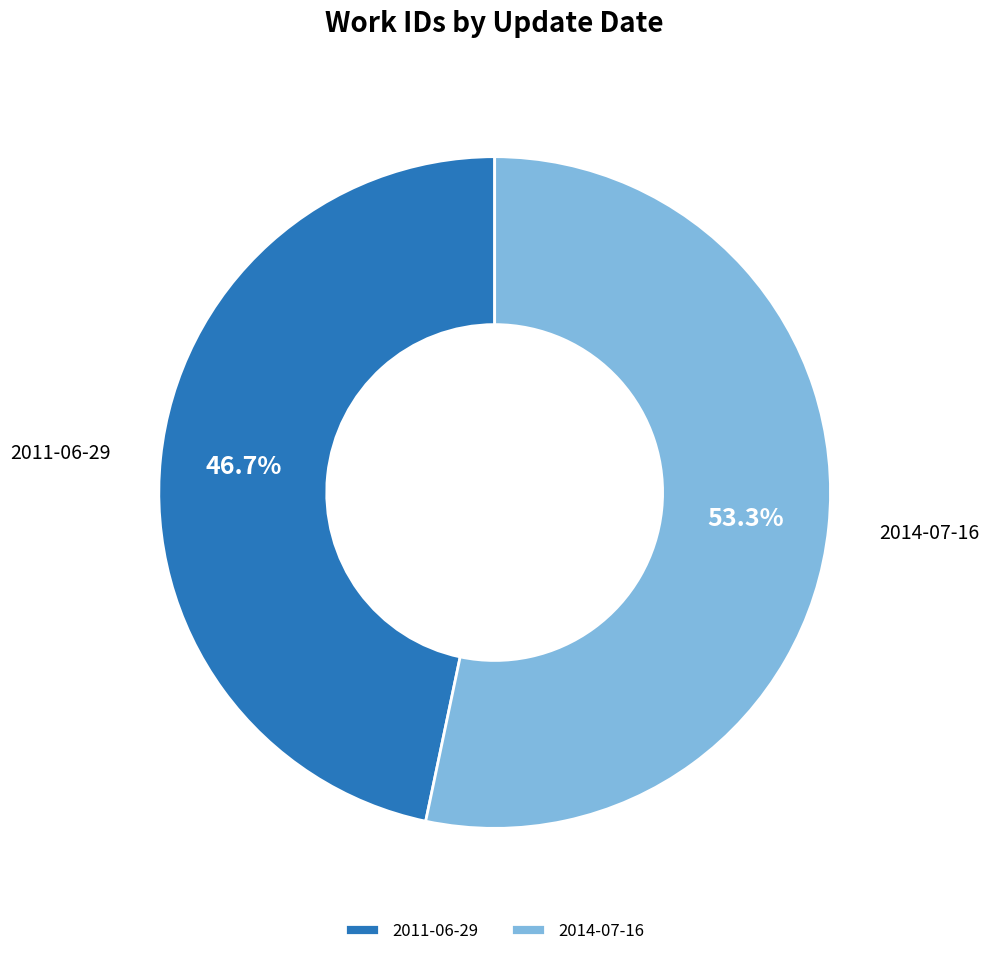

The 2014-07-16 slice represents 66% of the pie. True or false?

False